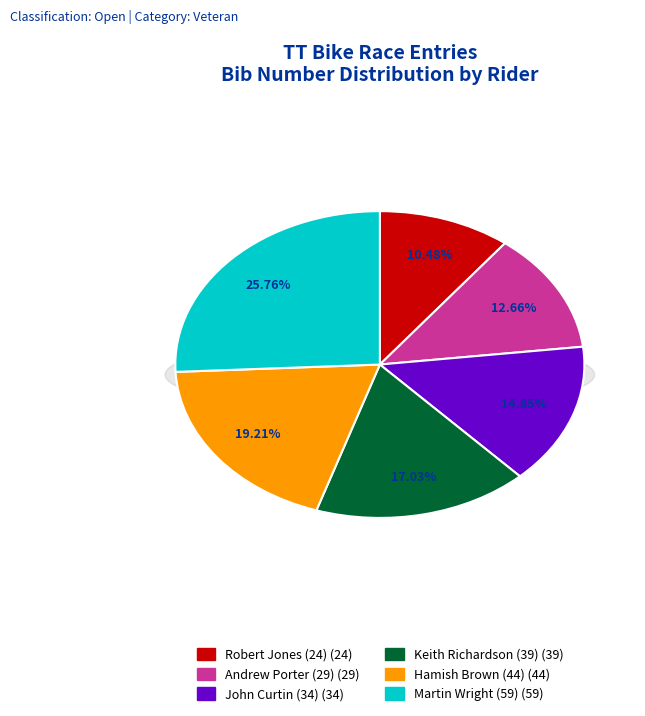

Is there any slice that represents more than half of the pie?

No